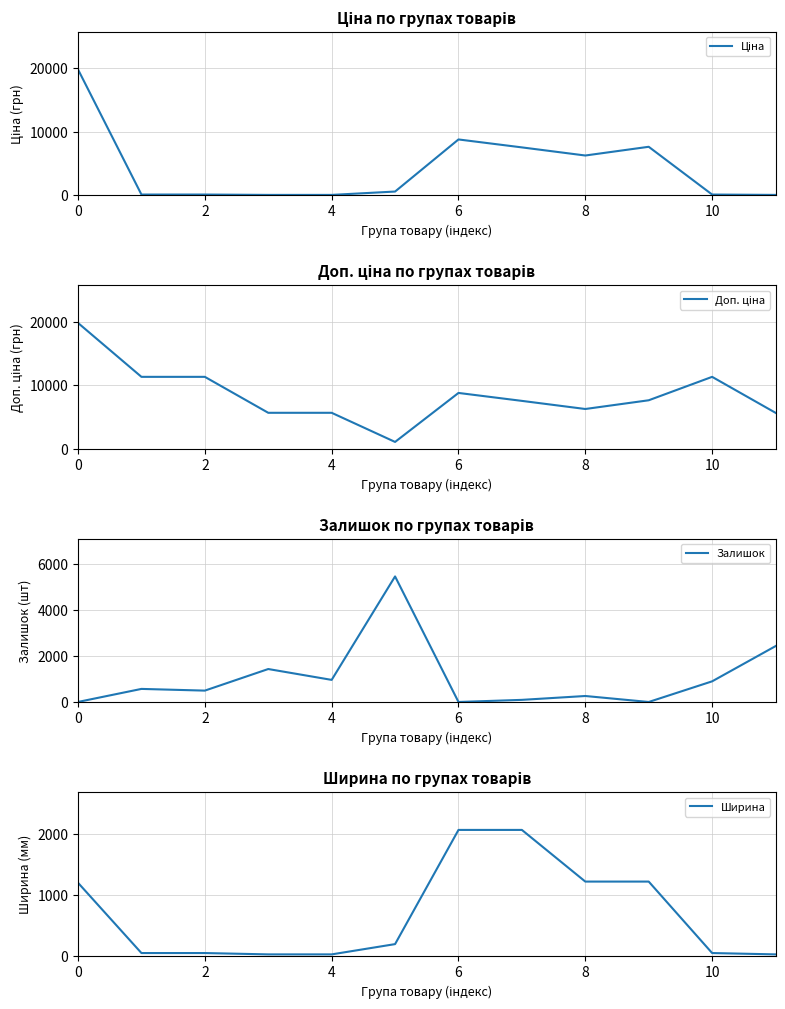

What is the highest value of the Залишок series?

5467